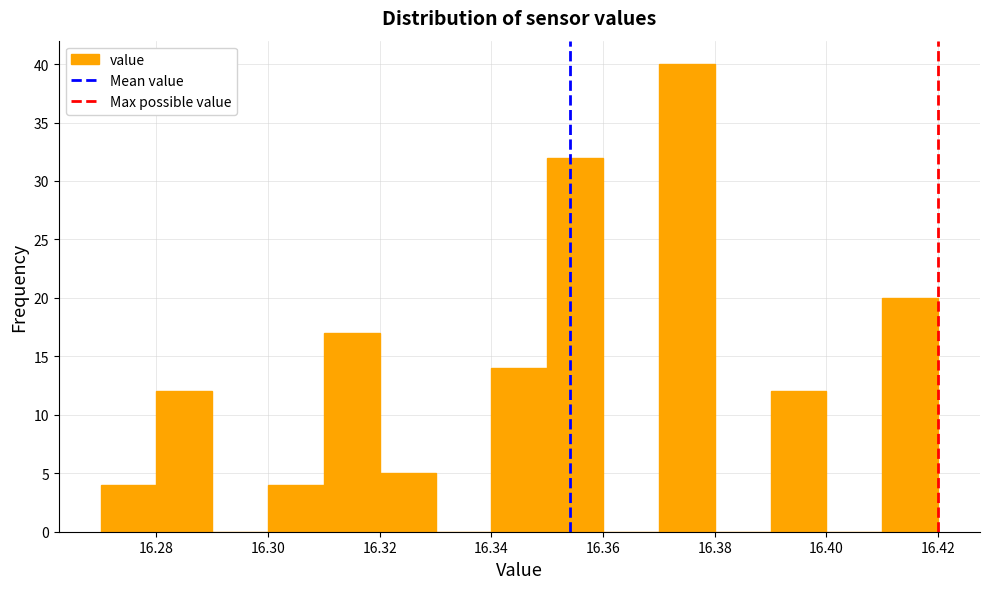

Reading left to right, transcribe this chart: for each bar, give the range it covers on the x-axis and its height. The values are not printed on the chart, so give them approximately, as read against the axis.

16.27 to 16.28: 4
16.28 to 16.29: 12
16.29 to 16.30: 0
16.30 to 16.31: 4
16.31 to 16.32: 17
16.32 to 16.33: 5
16.33 to 16.34: 0
16.34 to 16.35: 14
16.35 to 16.36: 32
16.36 to 16.37: 0
16.37 to 16.38: 40
16.38 to 16.39: 0
16.39 to 16.40: 12
16.40 to 16.41: 0
16.41 to 16.42: 20